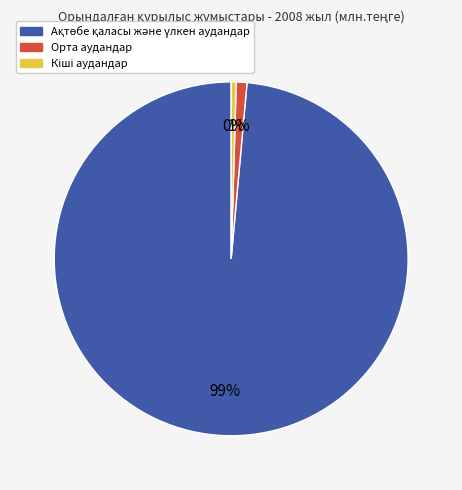

To the nearest percent, what is the average slice percentage?

33%